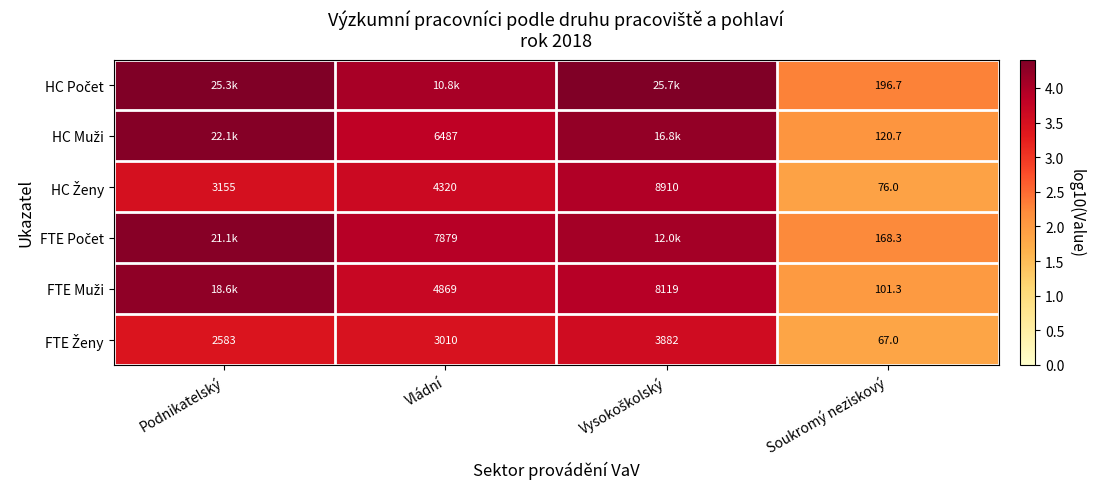

At how many categories does at least one series exceed 2?

4